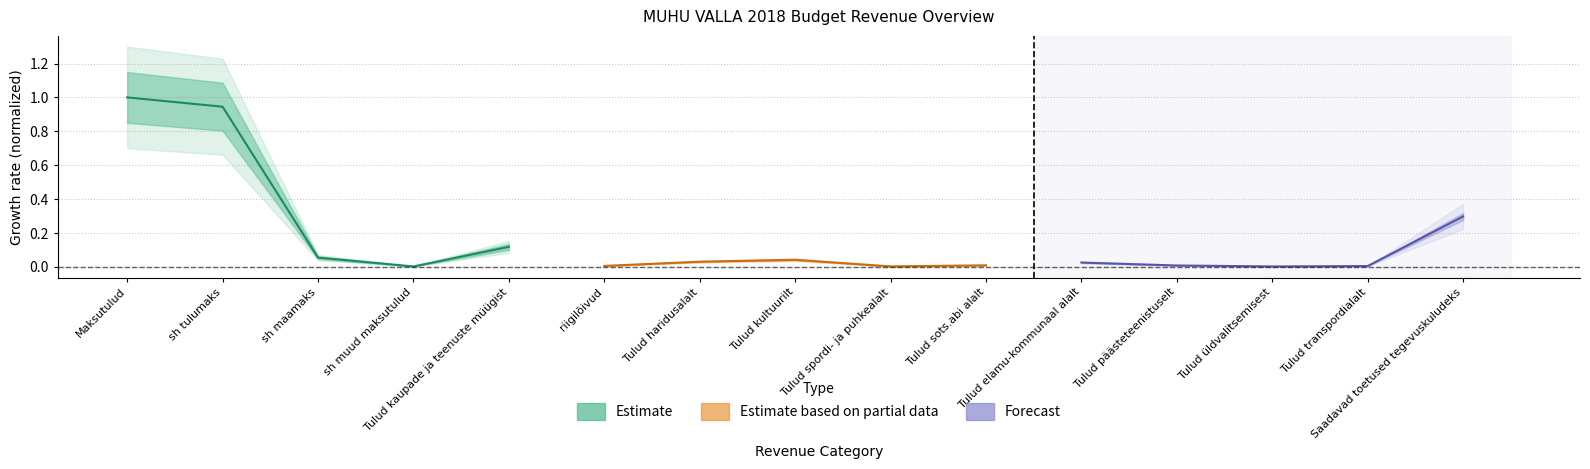

True or false: Forecast has a value of 0.0 at Tulud päästeteenistuselt.

False